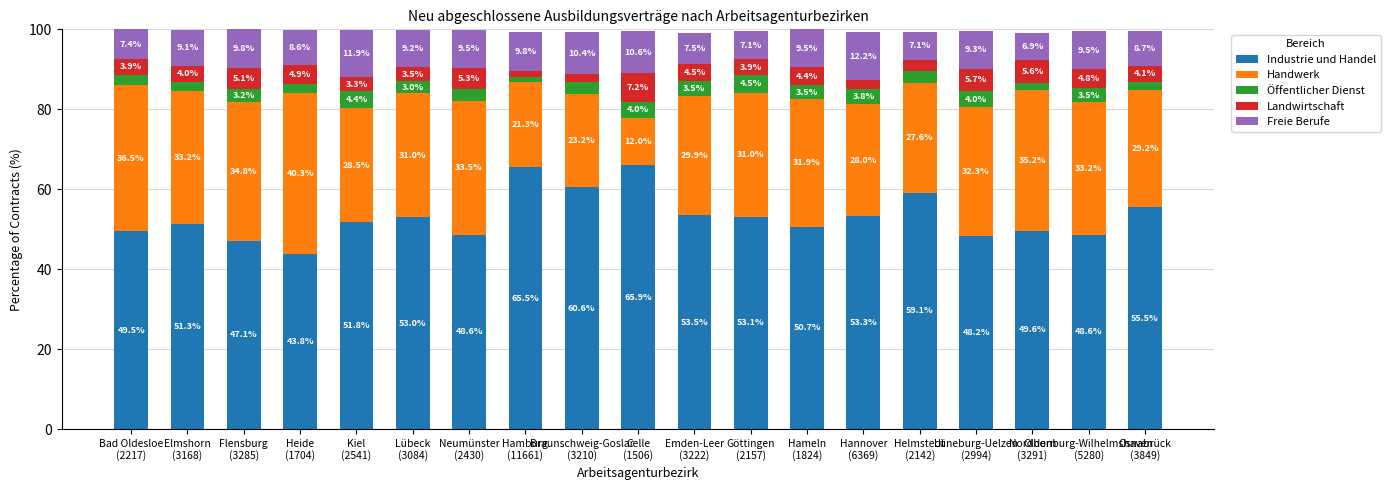

What is the maximum value for Industrie und Handel?

65.9